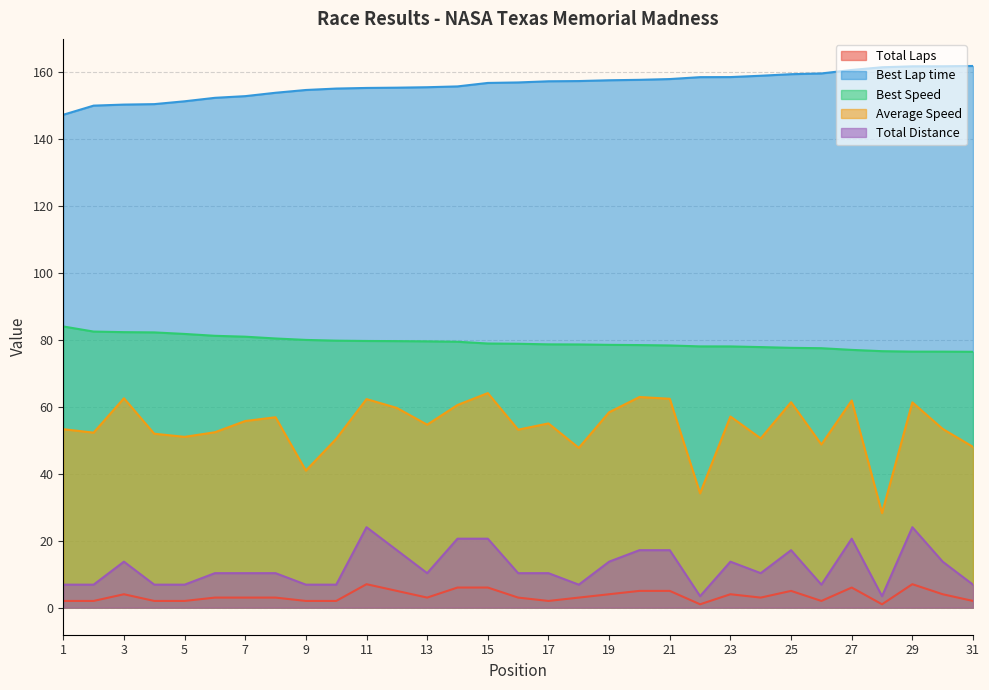

What is the value of the Total Distance point at the 26th from the left?

6.9